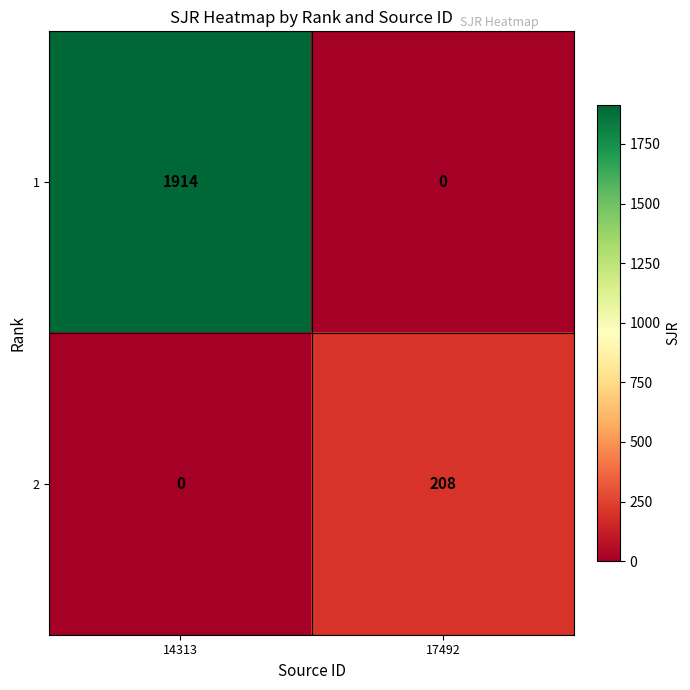

Reading left to right, what are all the values shown in this chart?

1: 14313=1914	17492=0
2: 14313=0	17492=208